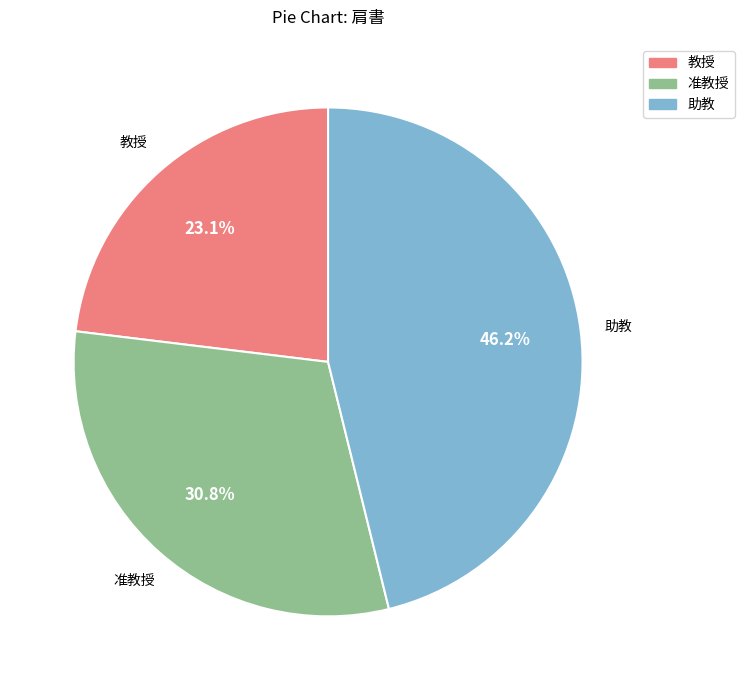

How many slices are in this pie chart?

3